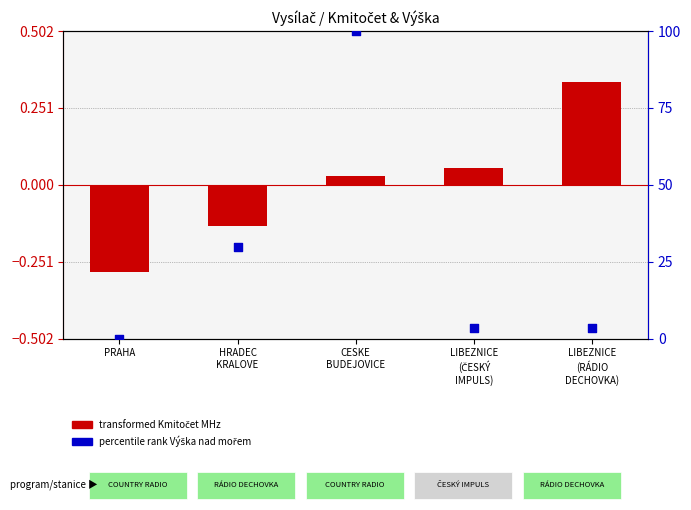

What is the total value across all series at LIBEZNICE
(ČESKÝ
IMPULS)?

3.5